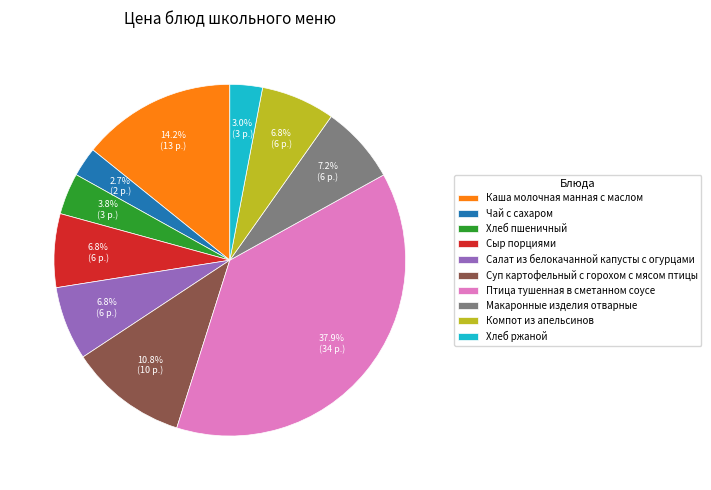

To the nearest percent, what is the difference between the Птица тушенная в сметанном соусе and Компот из апельсинов slice percentages?

31%